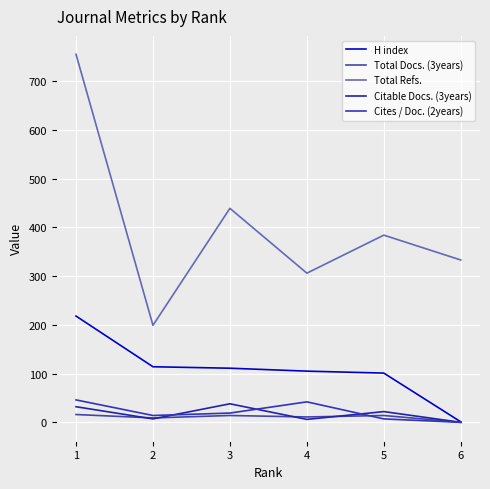

Rank the series by their maximum value, from highest to lowest.

Total Refs., H index, Cites / Doc. (2years), Citable Docs. (3years), Total Docs. (3years)